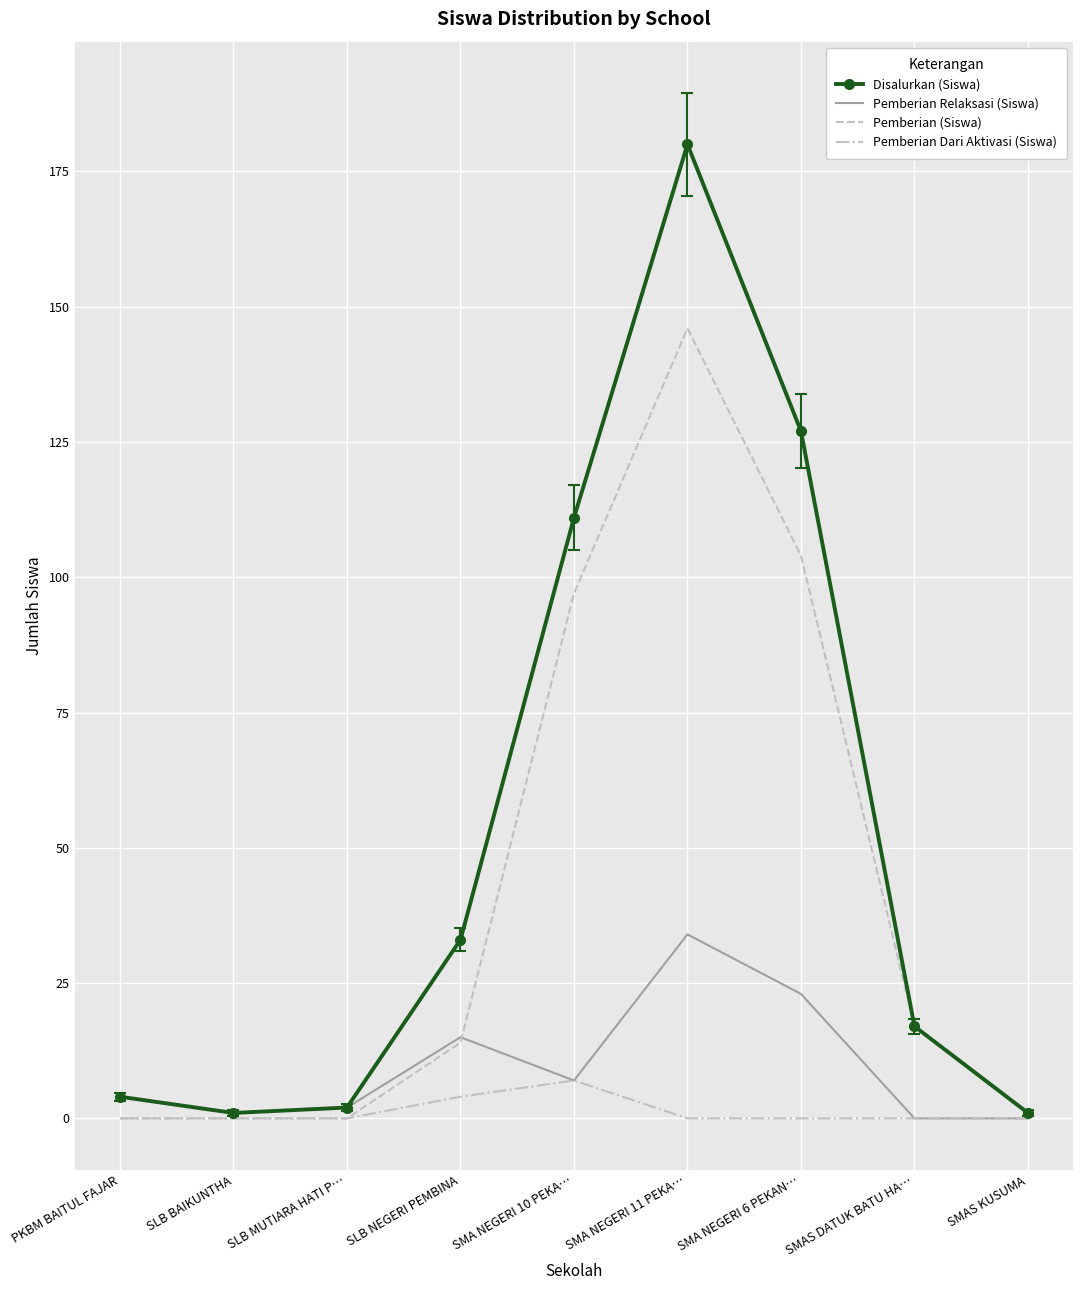

List the series in order of their peak value, lowest first.

Pemberian Dari Aktivasi (Siswa), Pemberian Relaksasi (Siswa), Pemberian (Siswa), Disalurkan (Siswa)